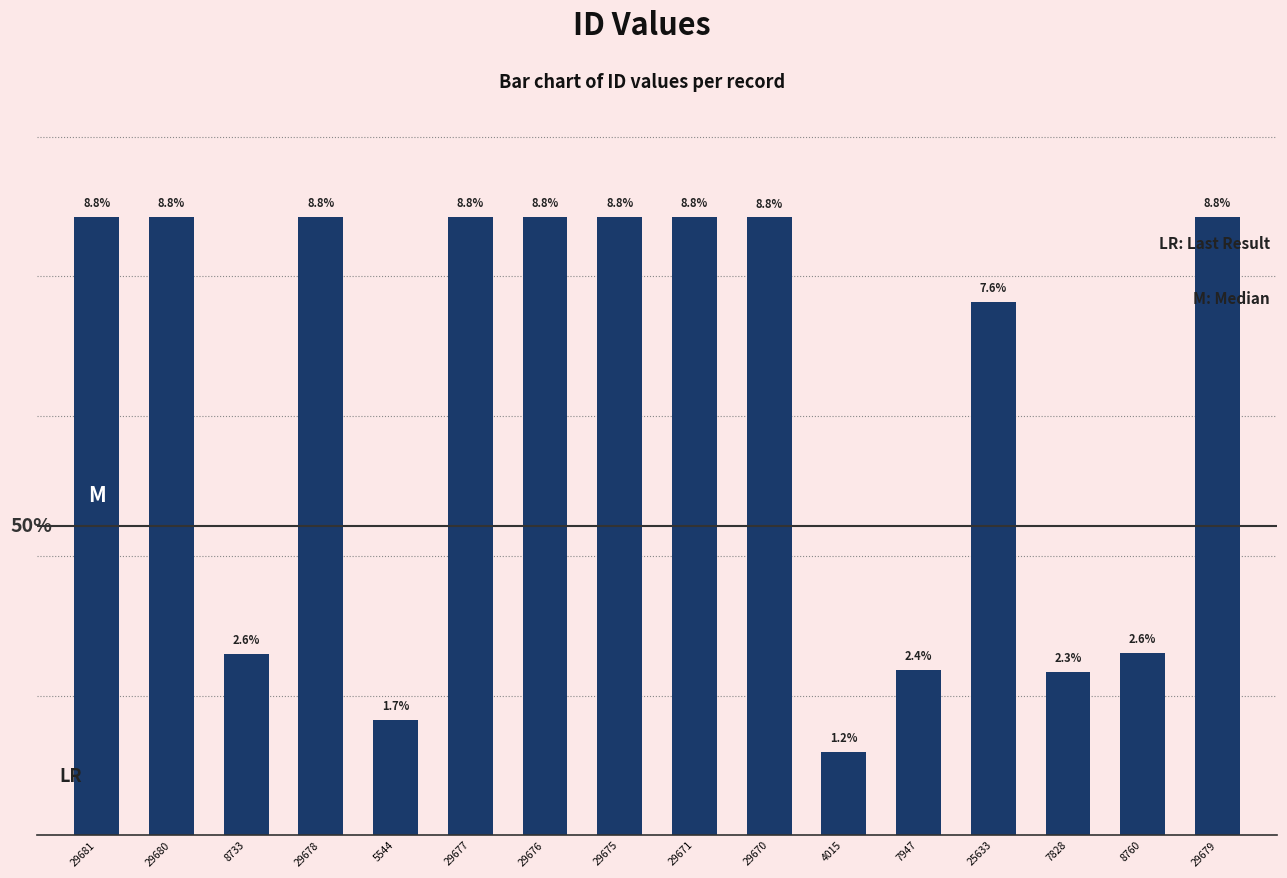

What is the difference between the maximum and minimum values?

7.6